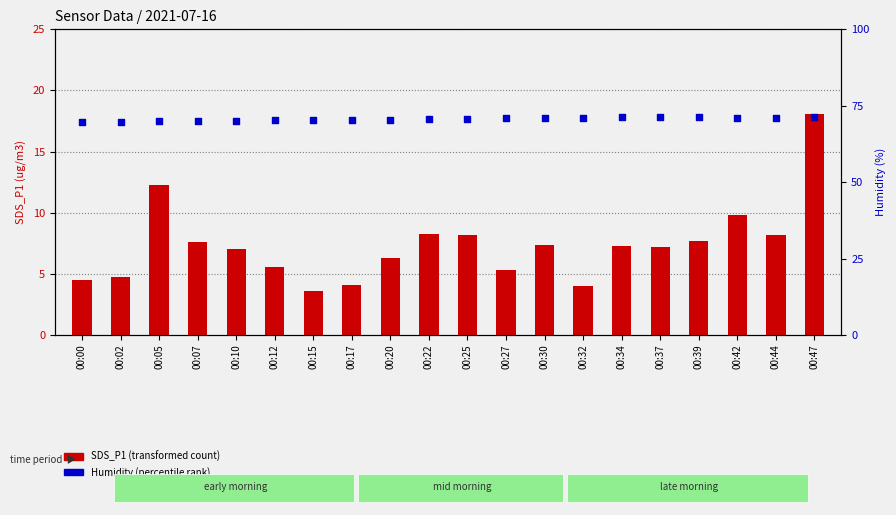

Which series has the largest total across all categories?

Humidity (percentile)